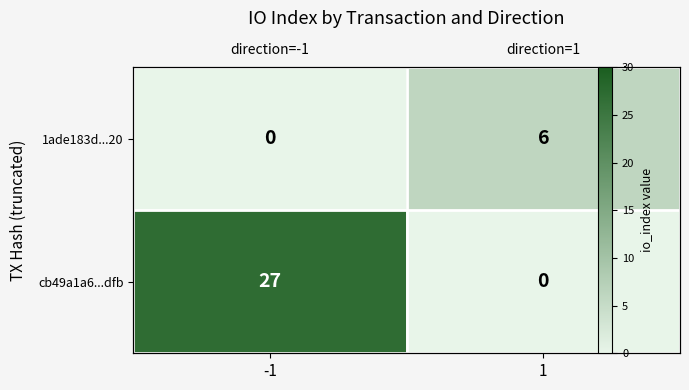

The cb49a1a6...dfb series shows 0 at 1. True or false?

True